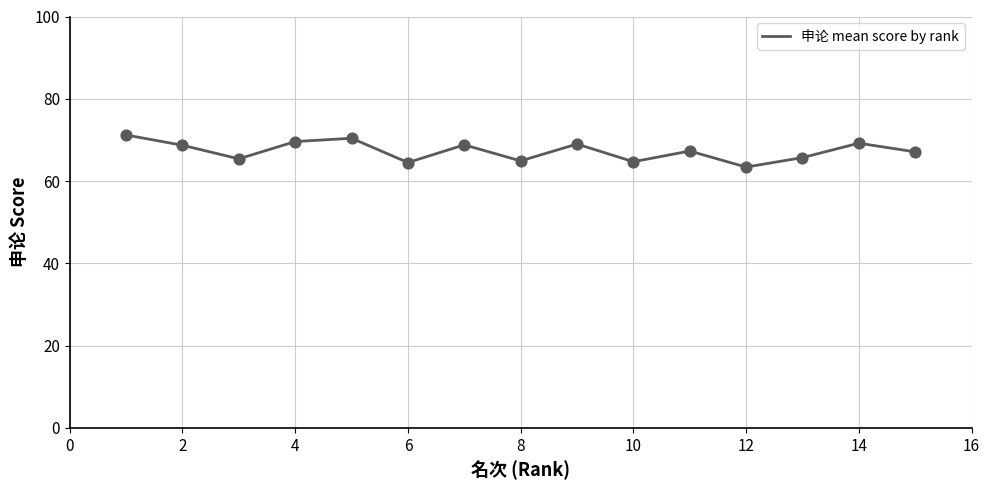

What is the difference between the maximum and minimum values?

7.8